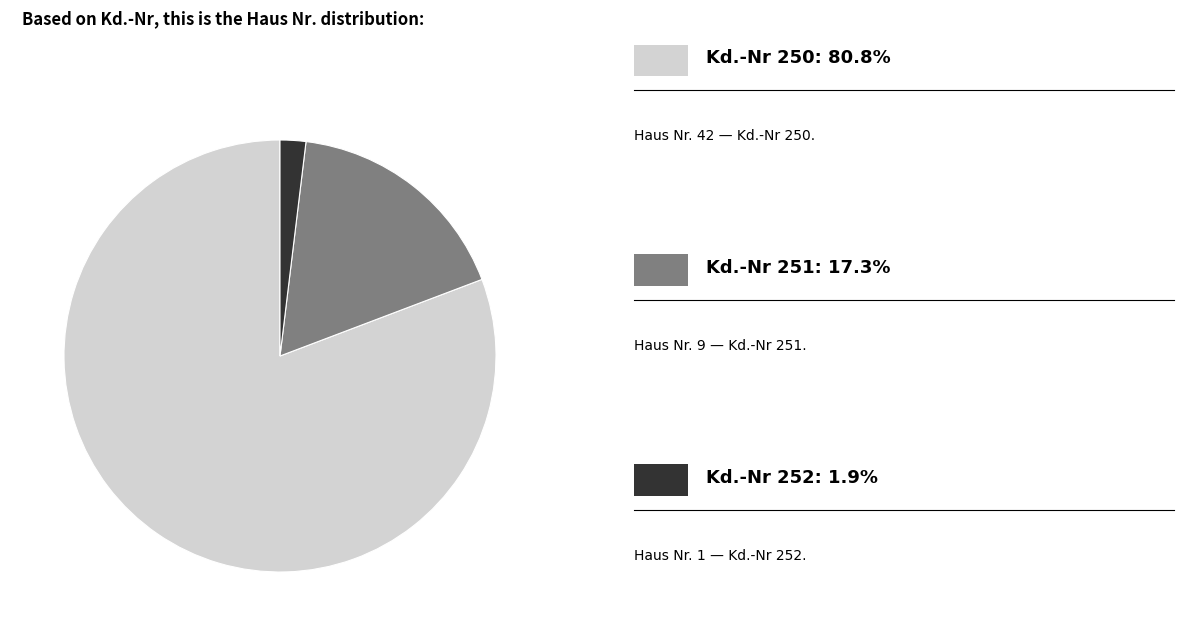

How many slices are in this pie chart?

3